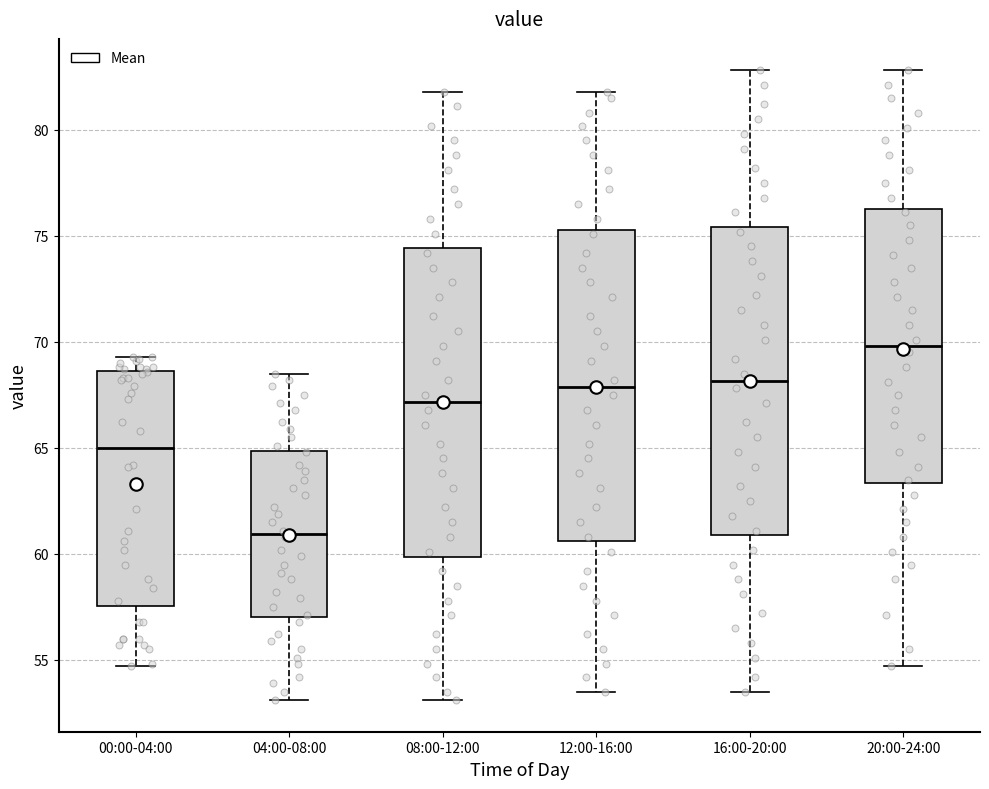

Which box has the lowest median line?

04:00-08:00